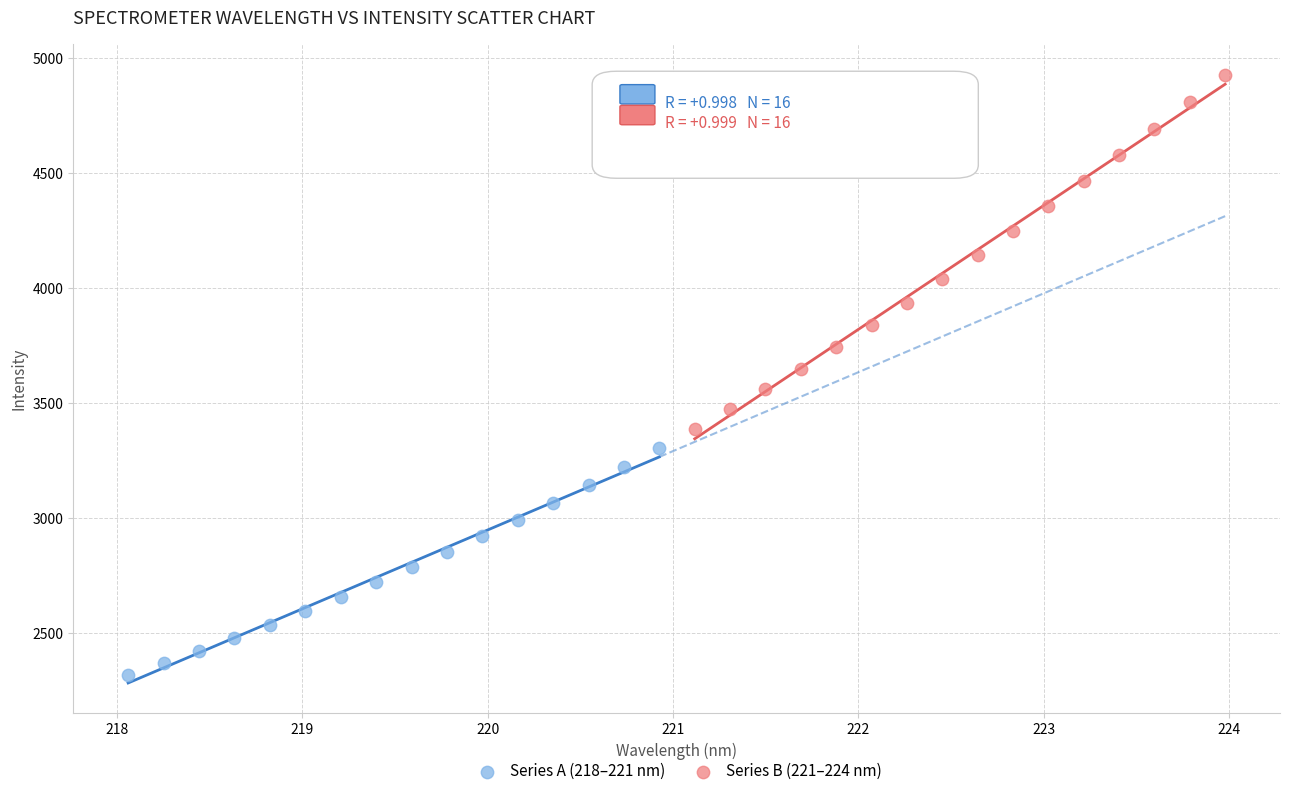

Which series has the widest spread of Y values?

Series B (221–224 nm)